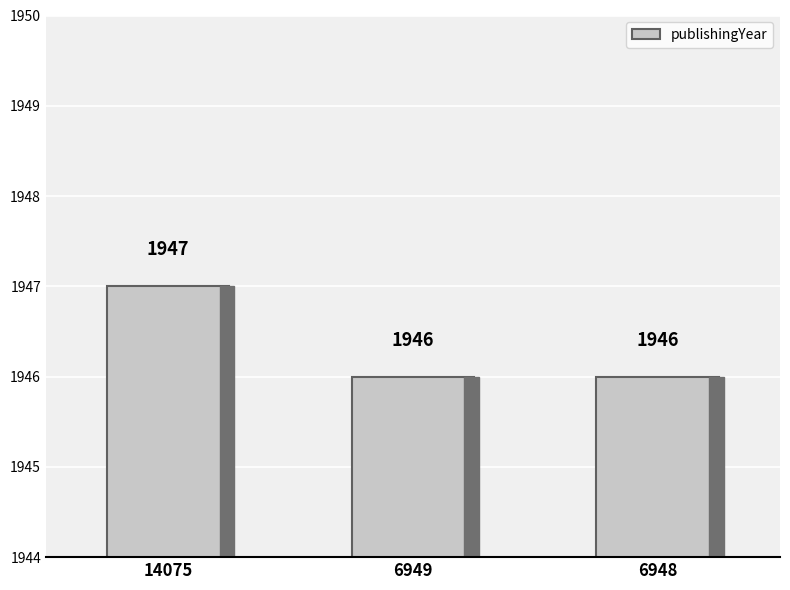

What is the smallest value displayed?

1946